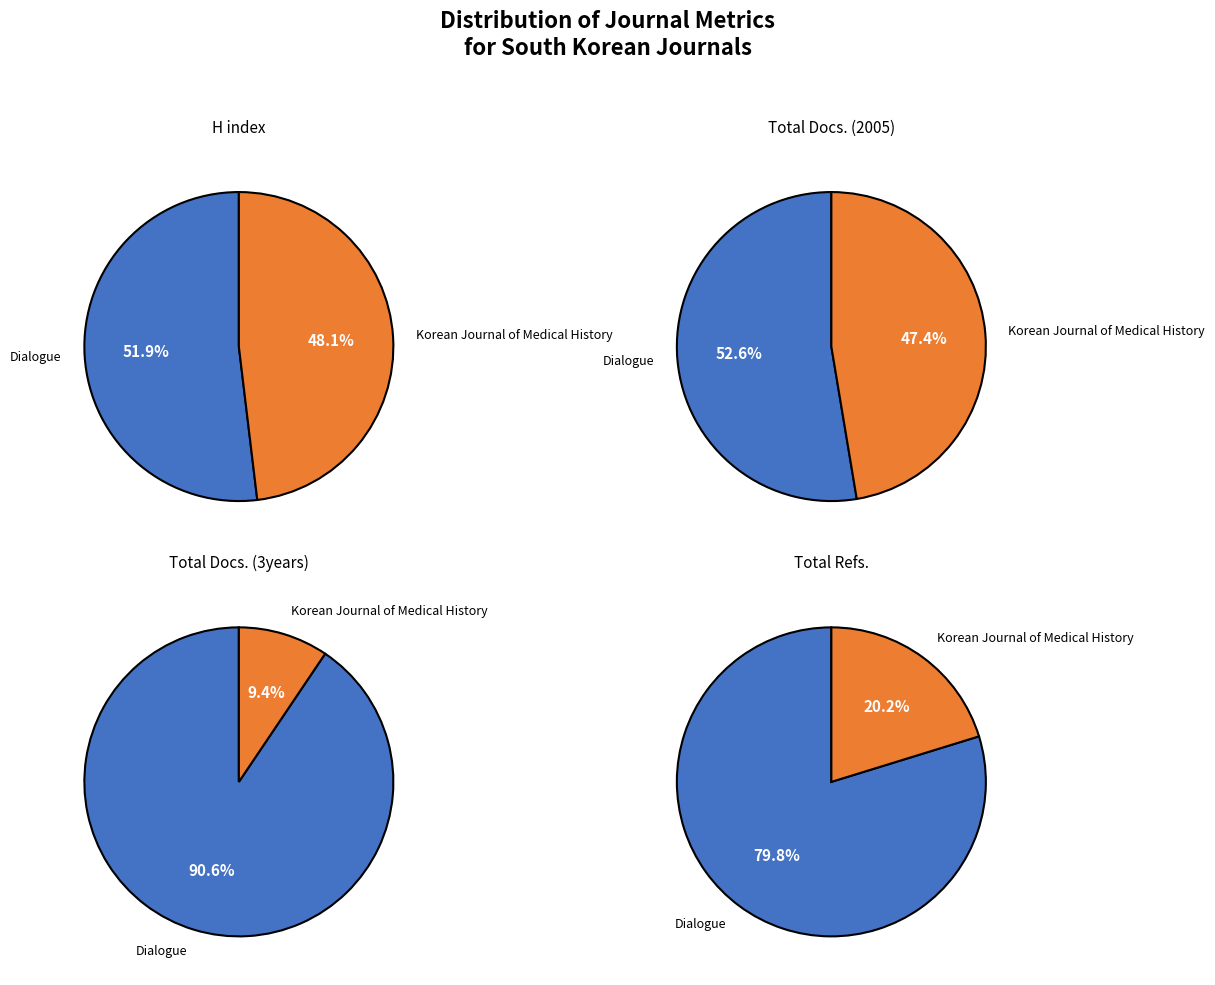

How many segments does this pie chart have?

2